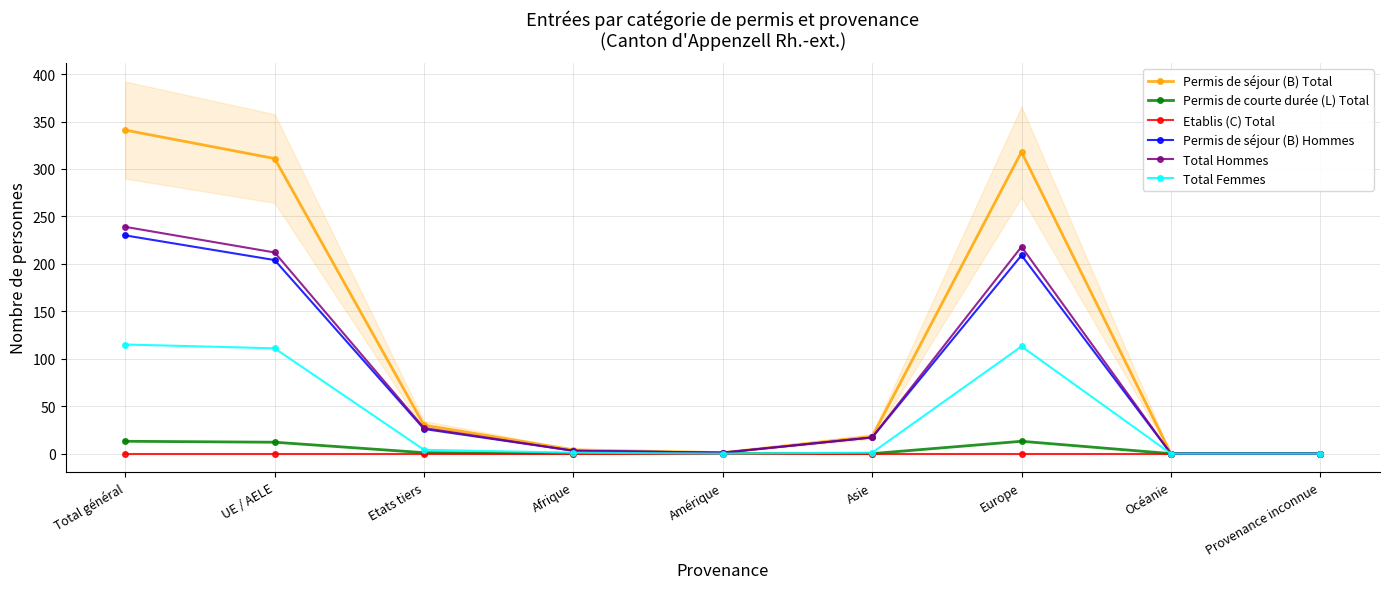

Rank the series by their maximum value, from highest to lowest.

Permis de séjour (B) Total, Total Hommes, Permis de séjour (B) Hommes, Total Femmes, Permis de courte durée (L) Total, Etablis (C) Total